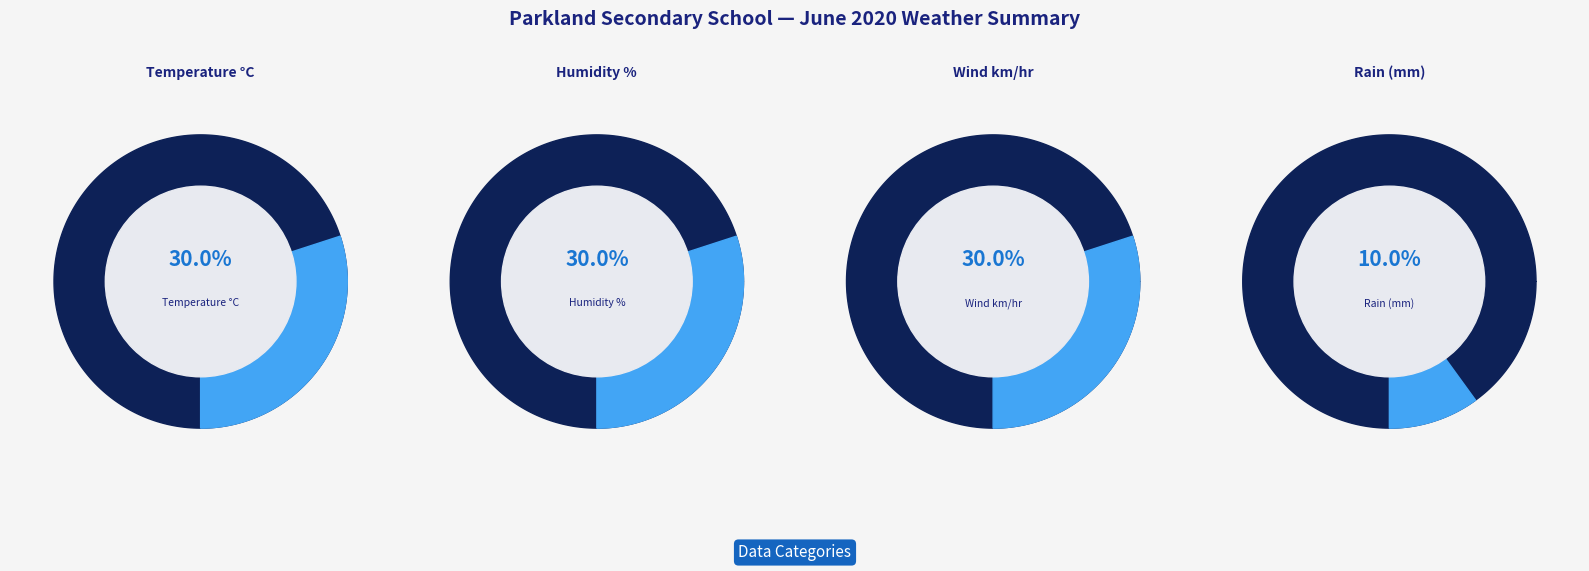

Which category has the biggest portion of the pie?

Temperature